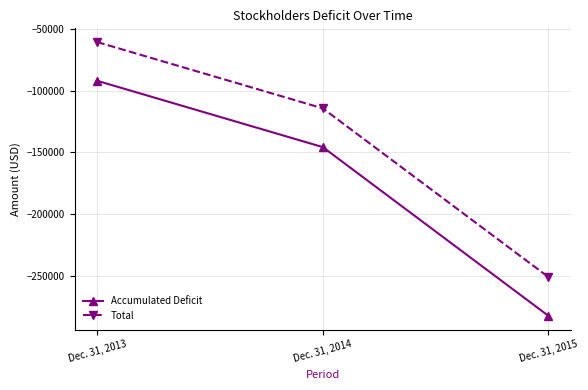

How many data points in Accumulated Deficit are less than -145771?

1